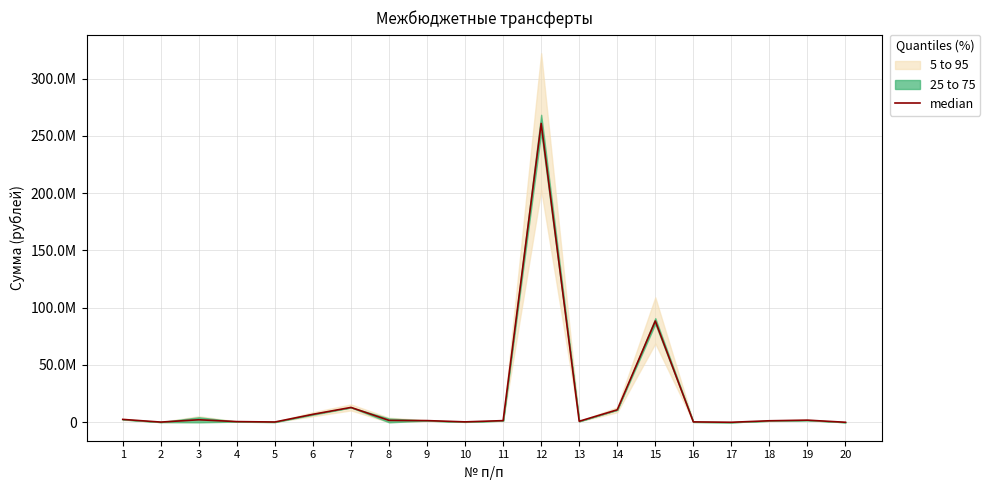

What is the ratio of the value at 14 to the value at 15?

0.1